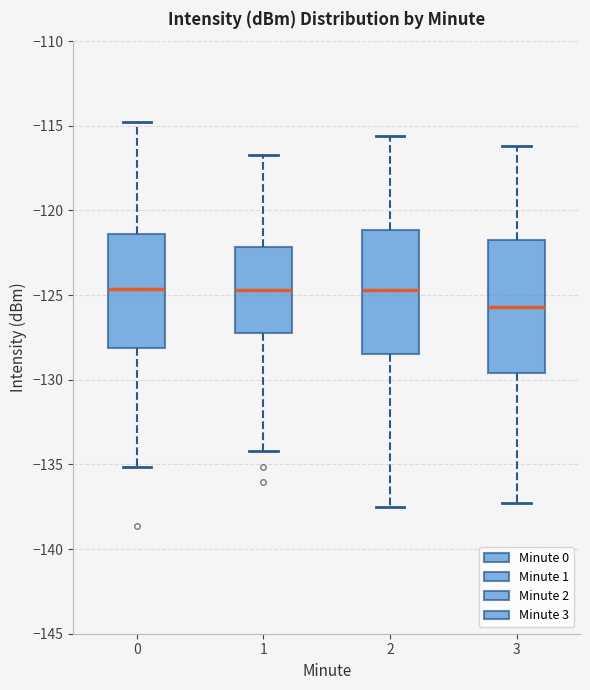

Where is the upper edge of the box at x = 3 on the y-axis? The values are not printed on the chart, so give them approximately, as read against the axis.

-121.5